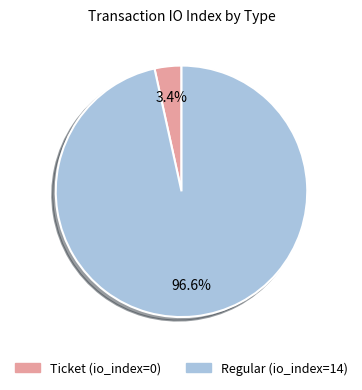

Rank the categories by value from lowest to highest.

Ticket, Regular